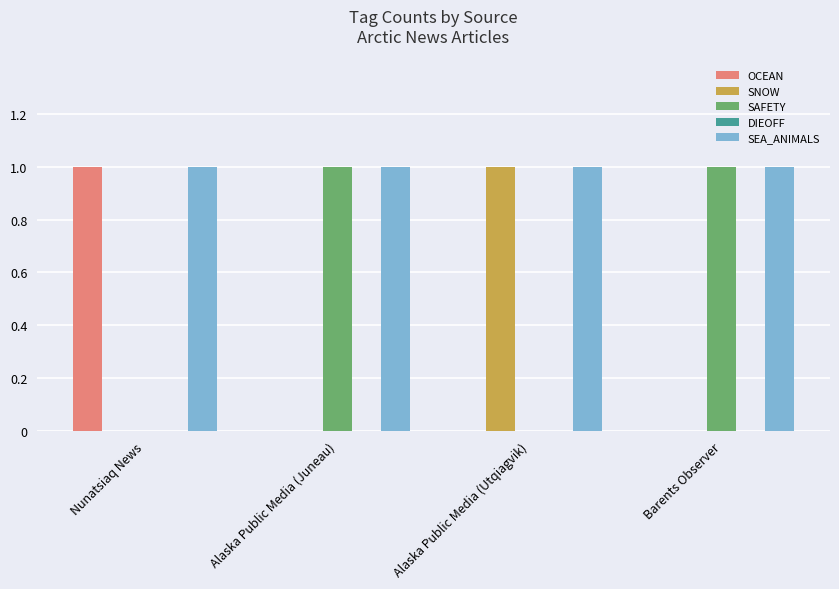

True or false: SNOW has a value of 1 at Alaska Public Media (Utqiagvik).

True